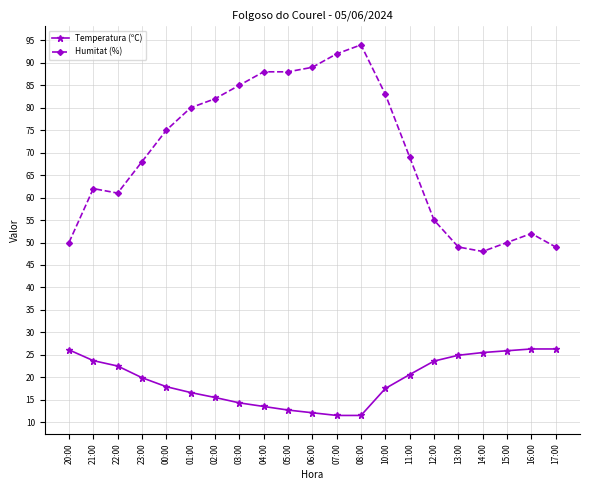

What is the difference between the Temperatura (ºC) values at 21:00 and 05:00?

11.0